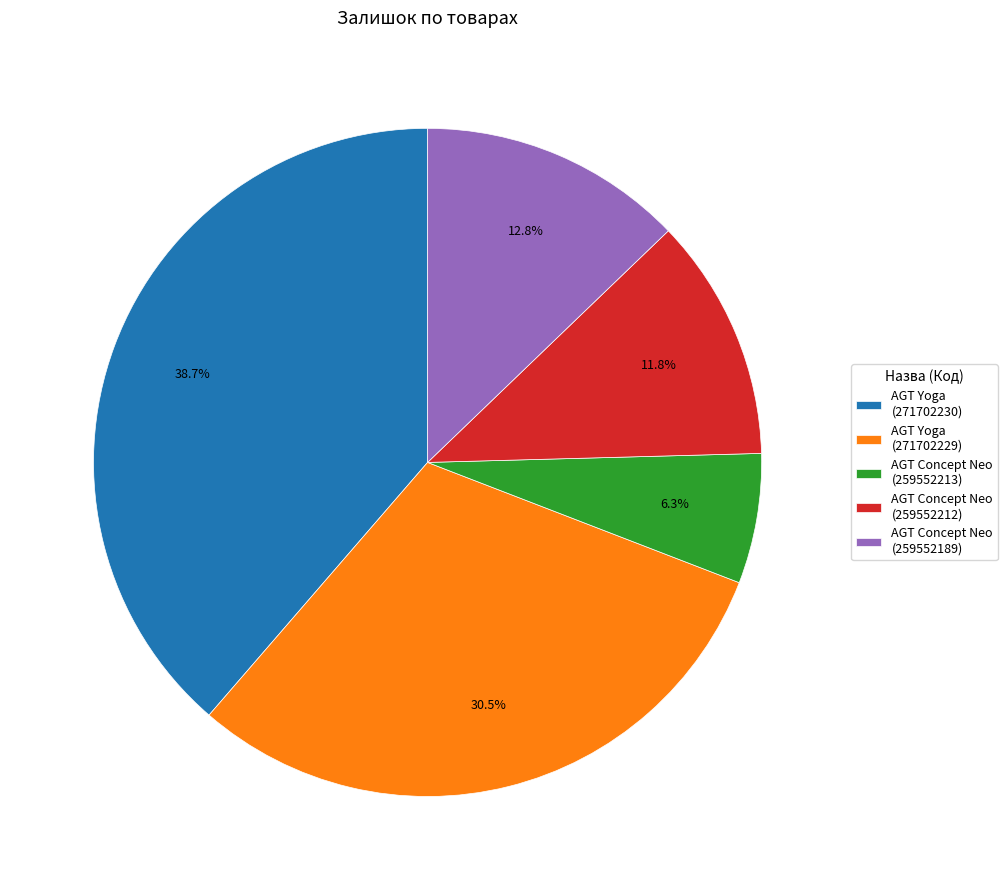

Between AGT Yoga (271702229) and AGT Concept Neo (259552189), which is larger?

AGT Yoga (271702229)